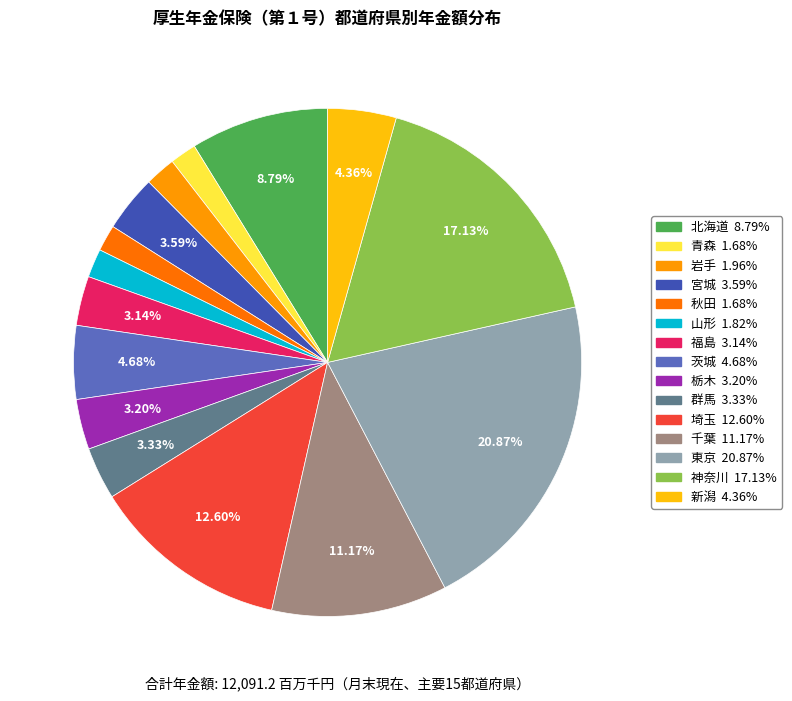

Is there any slice that represents more than half of the pie?

No